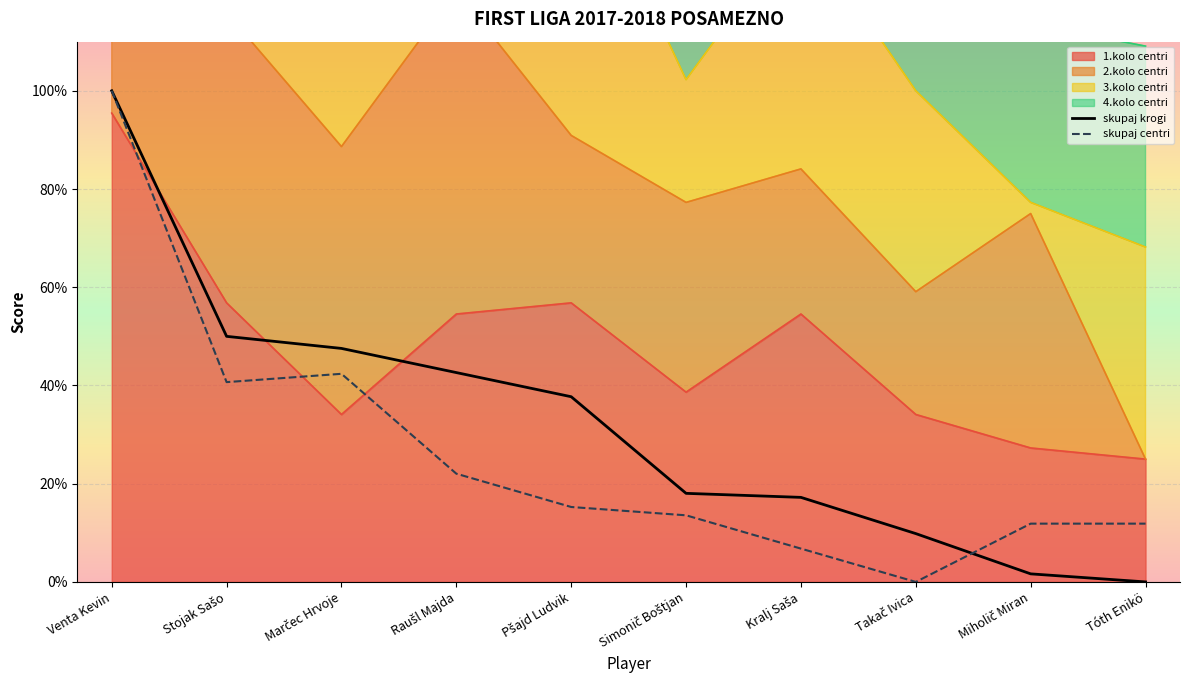

What is the sum of all skupaj krogi values?

324.6